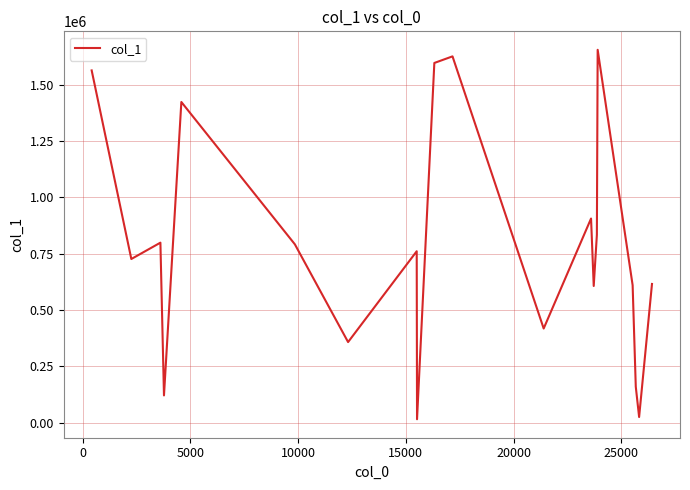

What is the greatest value displayed?

1655121